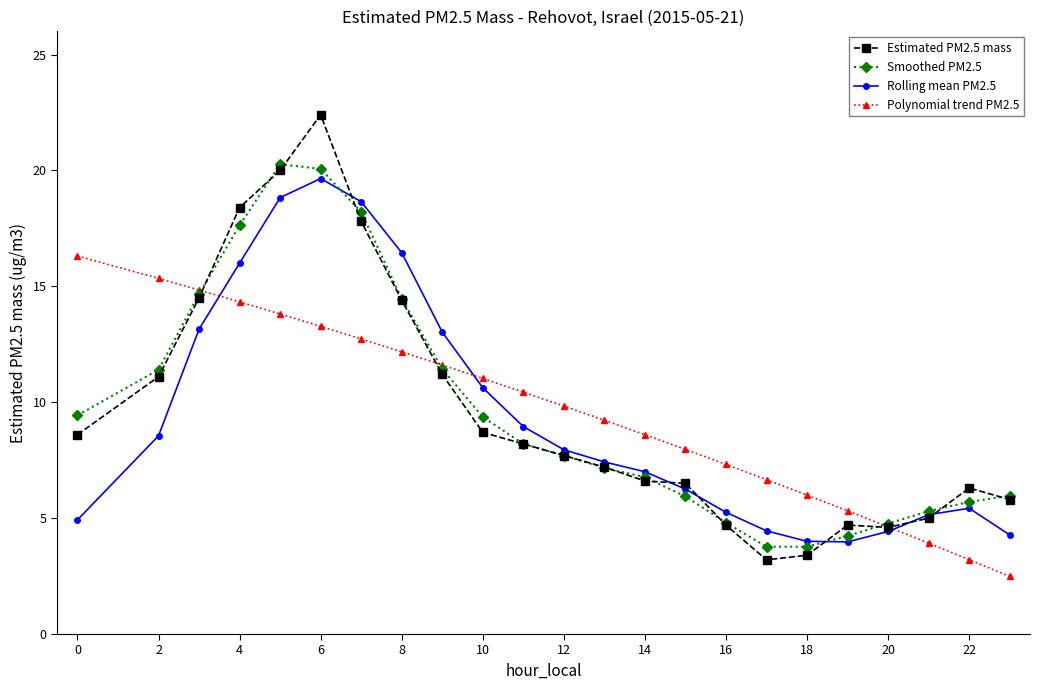

What is the difference between the maximum and minimum values in the Smoothed PM2.5 series?

16.5